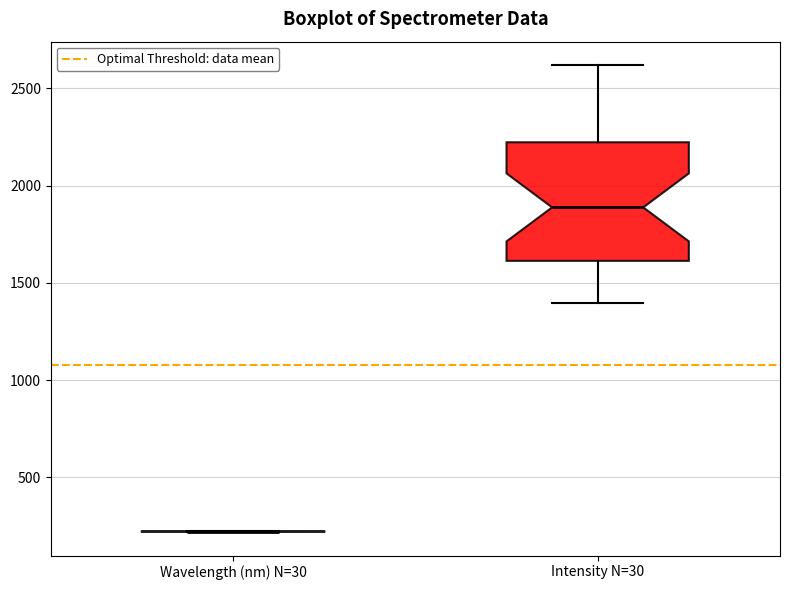

Reading left to right, read every box against the y-axis: the position of its median line, the range the box covers, and the ends of its whiskers. The values are not printed on the chart, so give them approximately, as read against the axis.

Wavelength (nm) N=30: box collapsed to a line at 200, whiskers 200 to 200
Intensity N=30: median 1900, box 1600 to 2200, whiskers 1400 to 2600